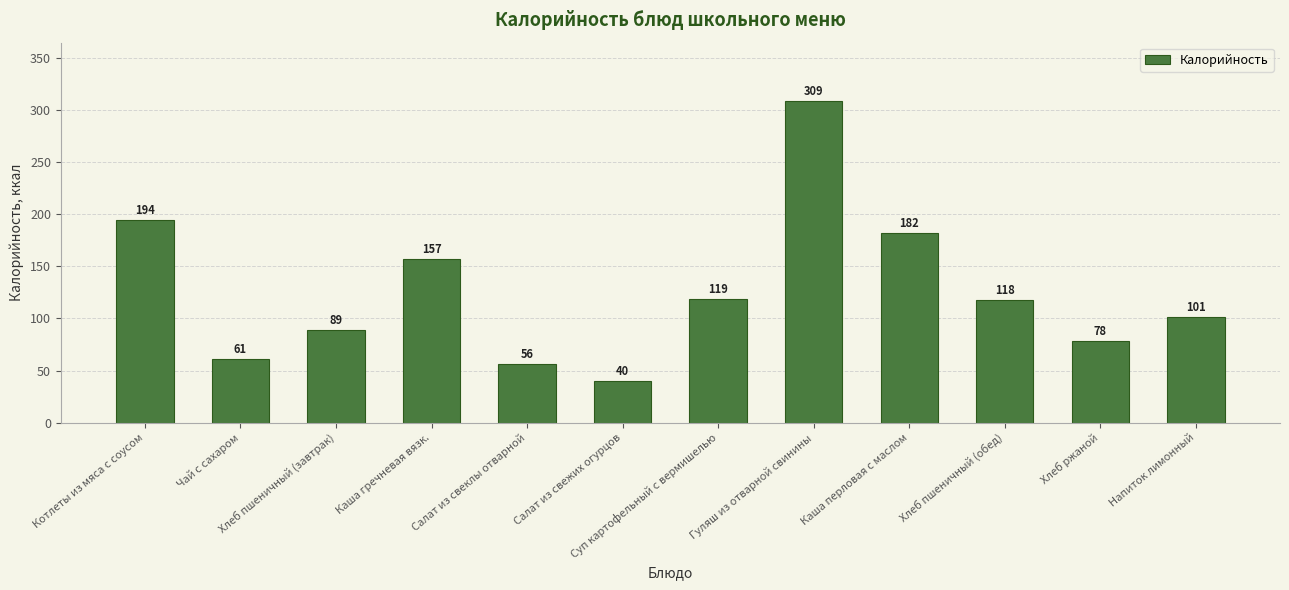

How many values are below 118?

6